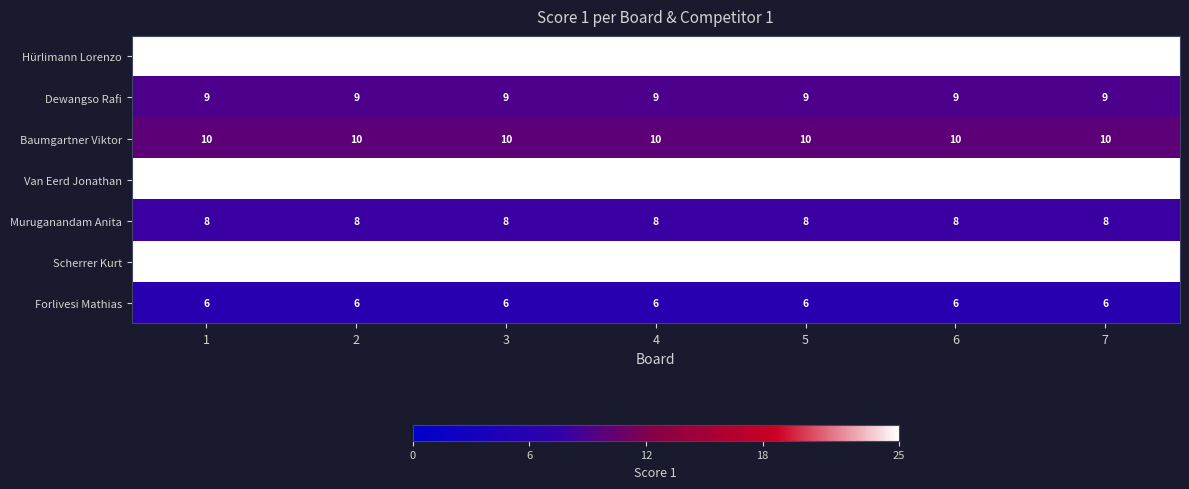

Read the Forlivesi Mathias value at 7.

6